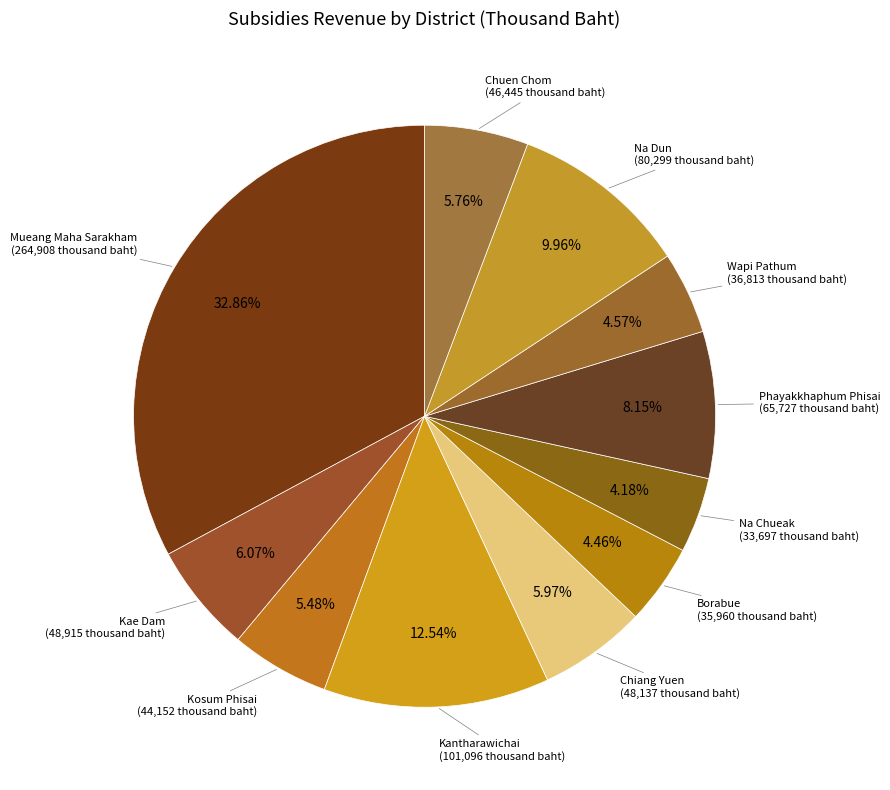

How many slices are in this pie chart?

11